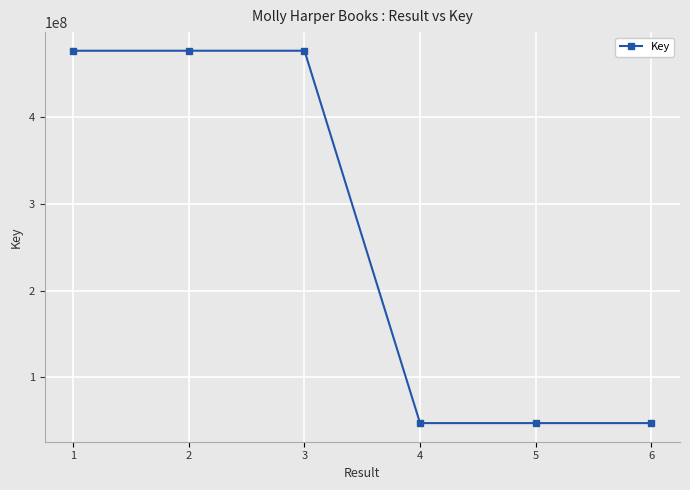

What is the ratio of the value at 3 to the value at 1?

1.0